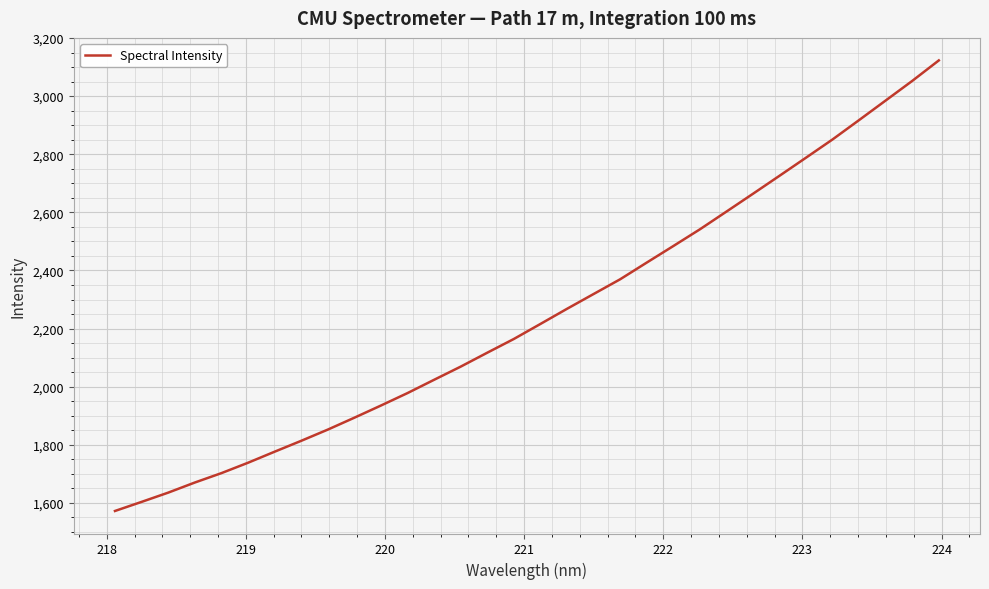

What is the maximum value shown in the chart?

3122.9